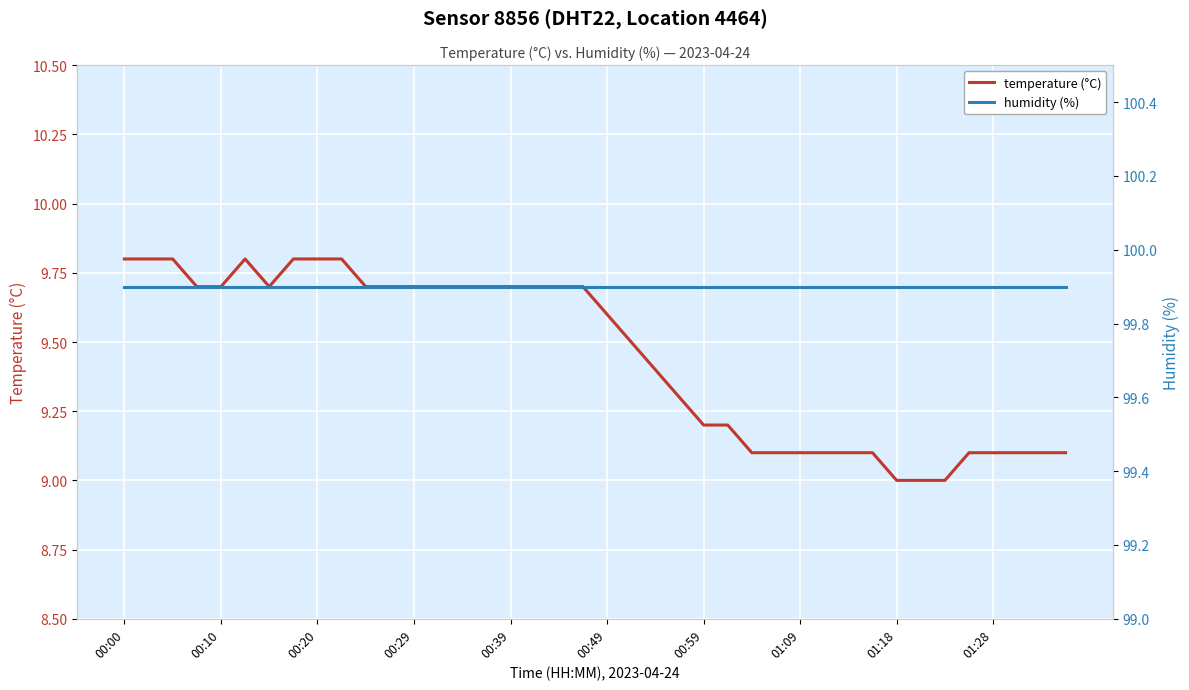

What is the sum of all humidity (%) values?

3996.0